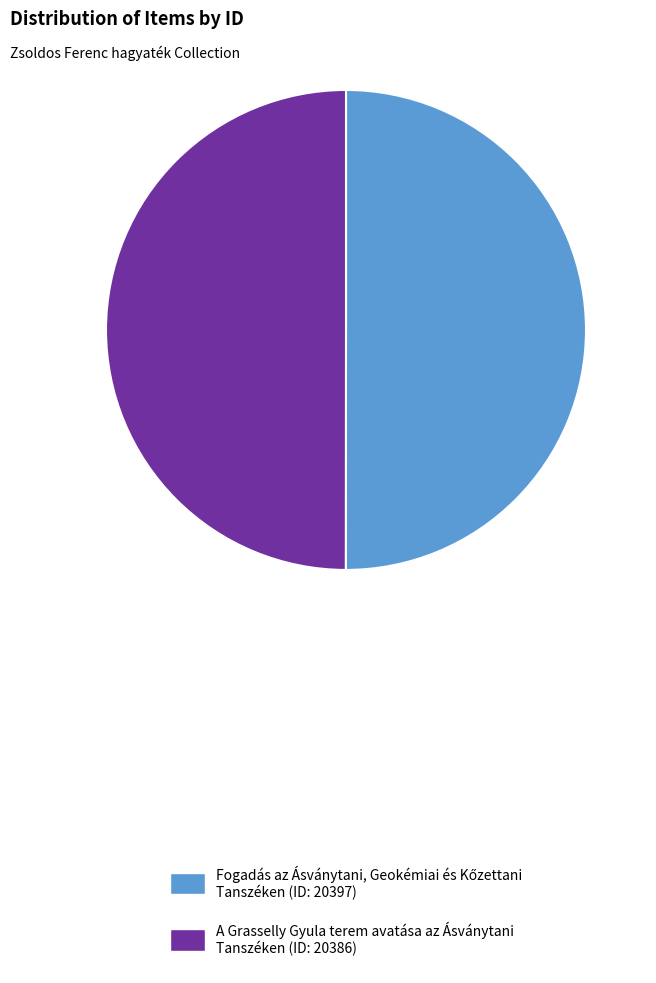

Is it true that A Grasselly Gyula terem avatása az Ásványtani Tanszéken (ID: 20386) is 61% of the pie?

False